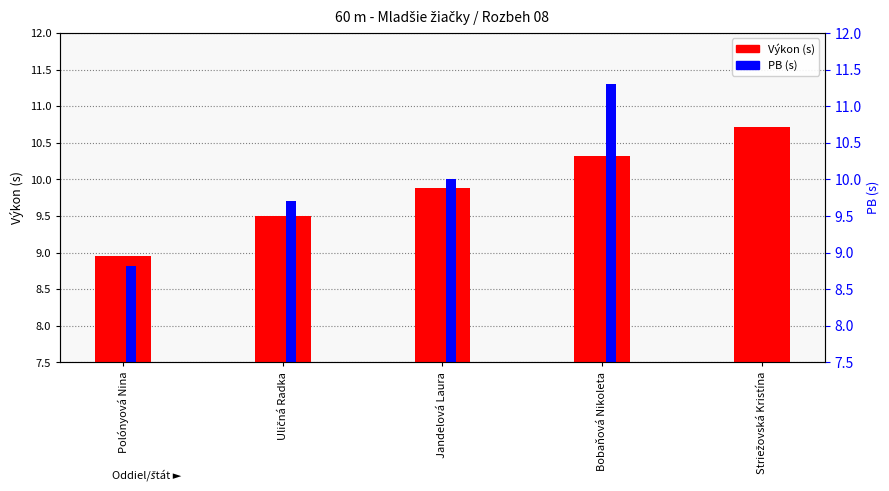

Is the value of Výkon at Jandelová Laura greater than the value of PB at Striežovská Kristína?

No